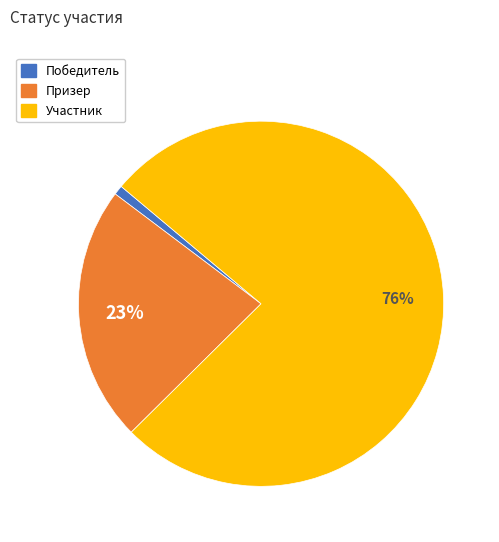

Is it true that Участник is 76% of the pie?

True